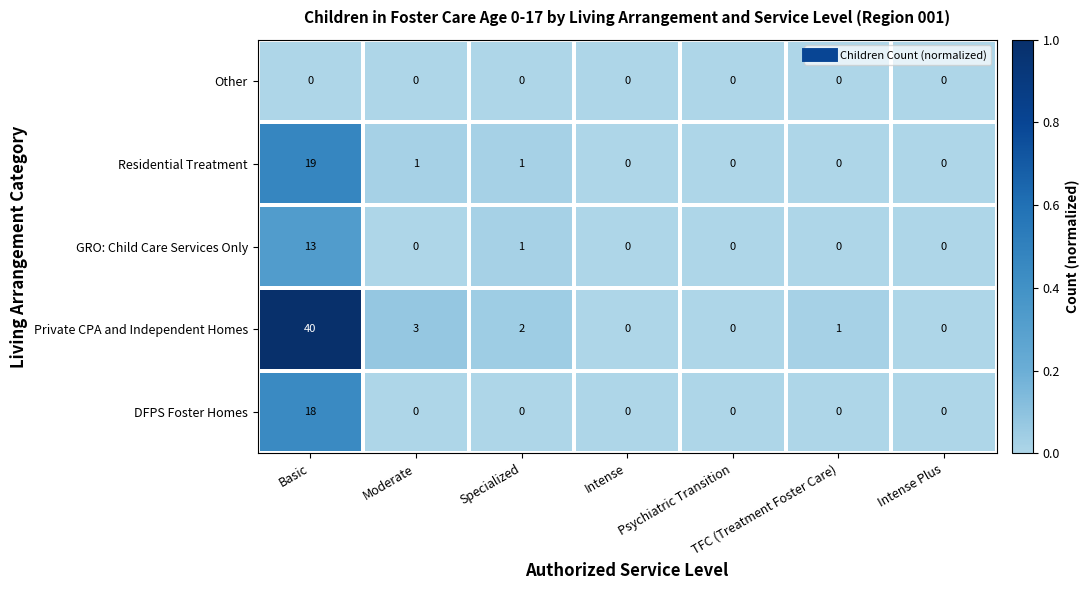

The value of Other at Specialized is 0. True or false?

True